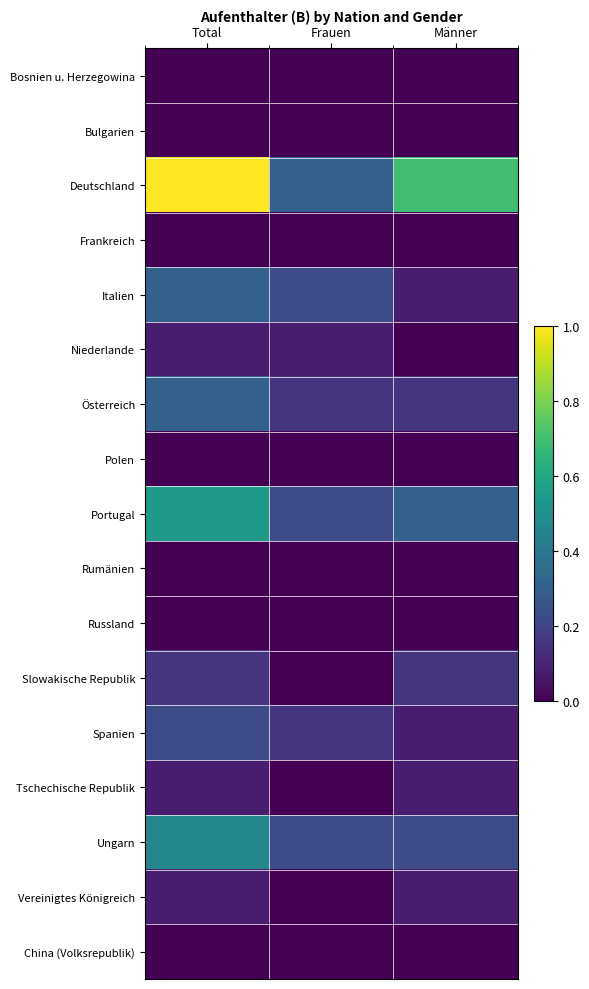

At which category is the sum across all series the highest?

Total